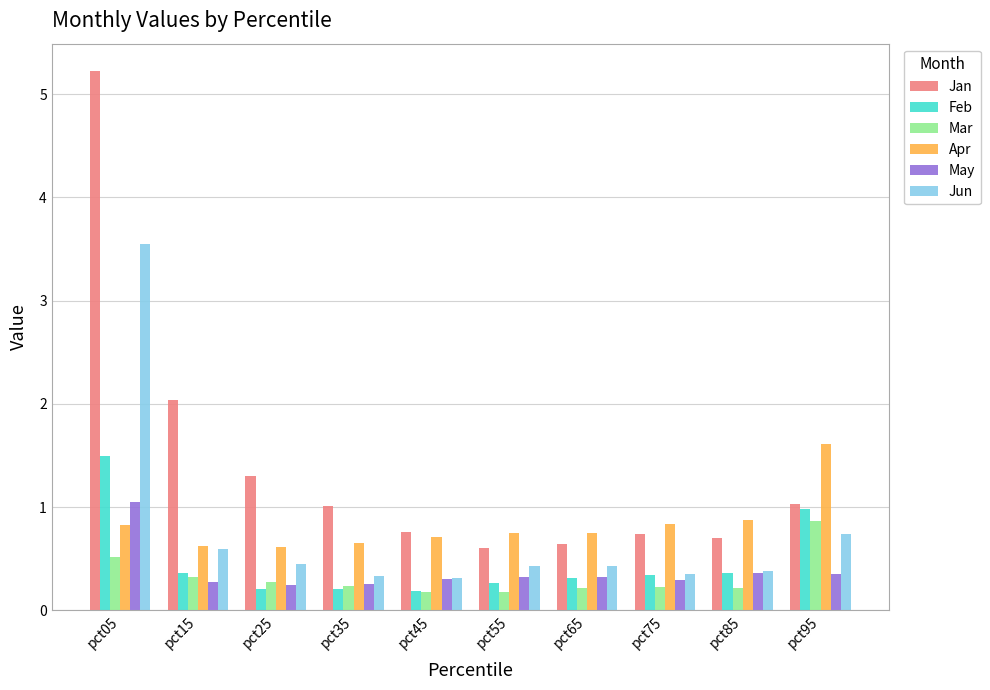

Is the value of Apr at pct05 greater than the value of May at pct75?

Yes